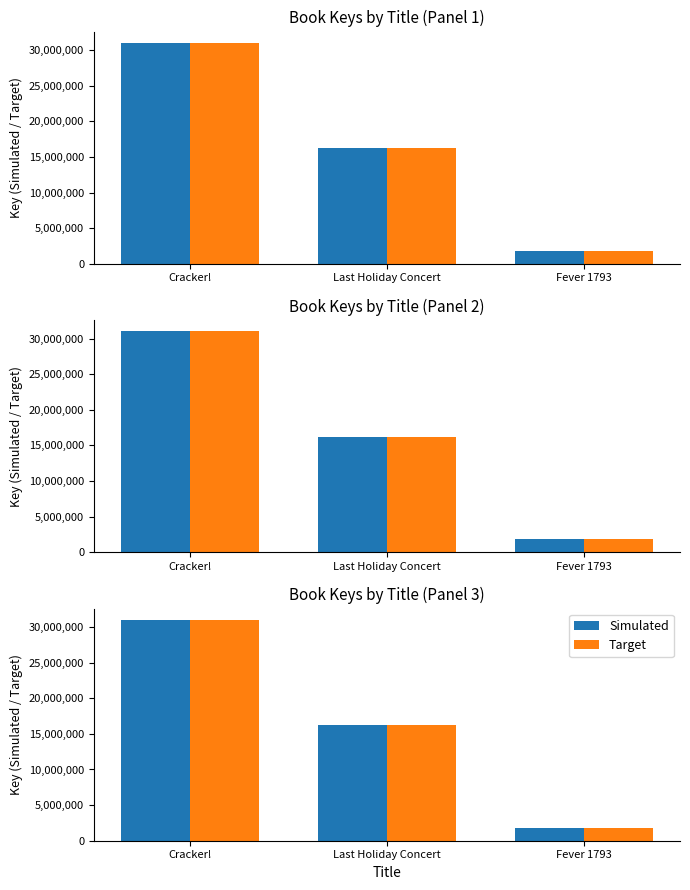

What is the sum of all Target values?

49055271